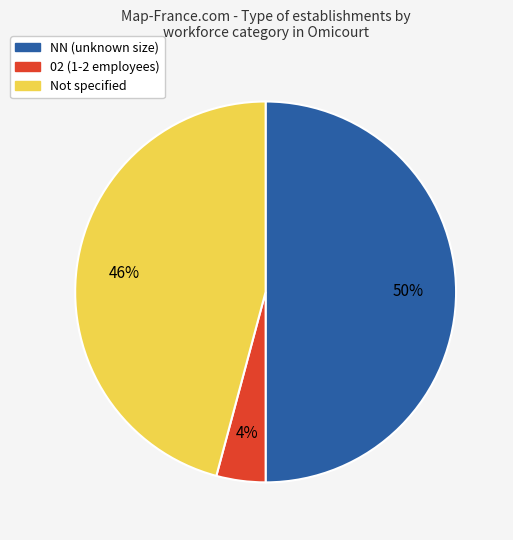

Between NN (unknown size) and Not specified, which is larger?

NN (unknown size)